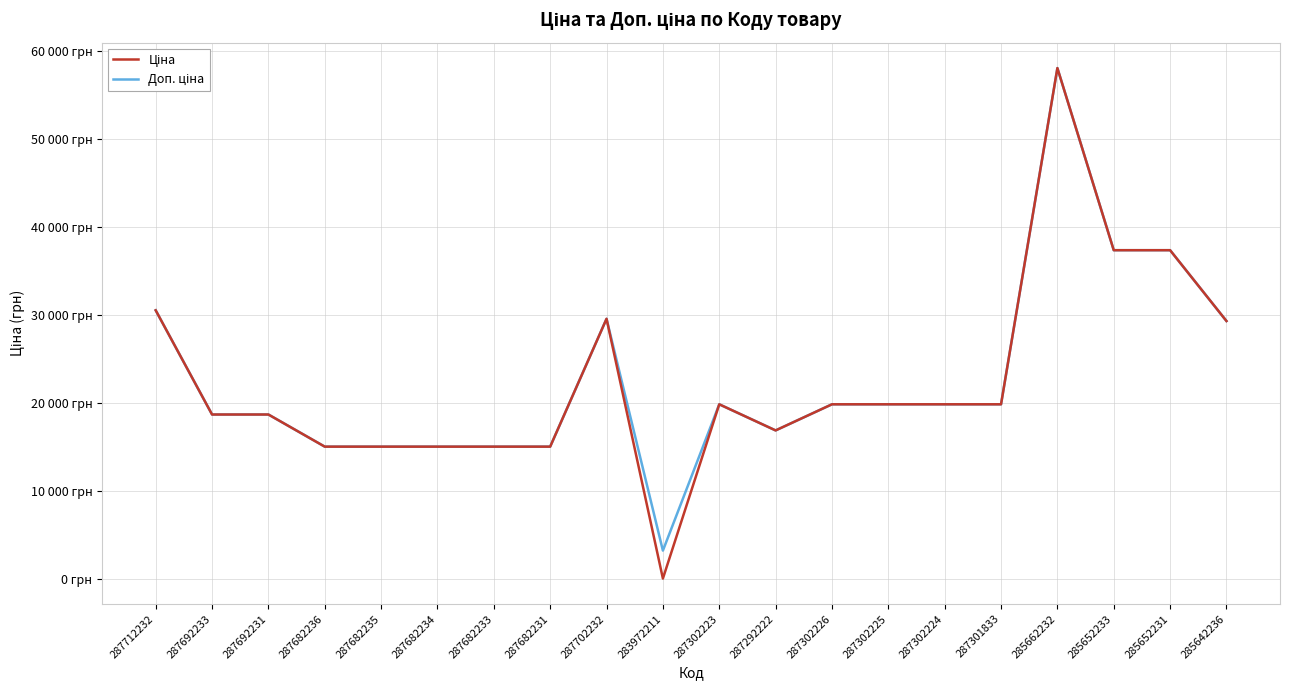

At which category is the sum across all series the highest?

285662232